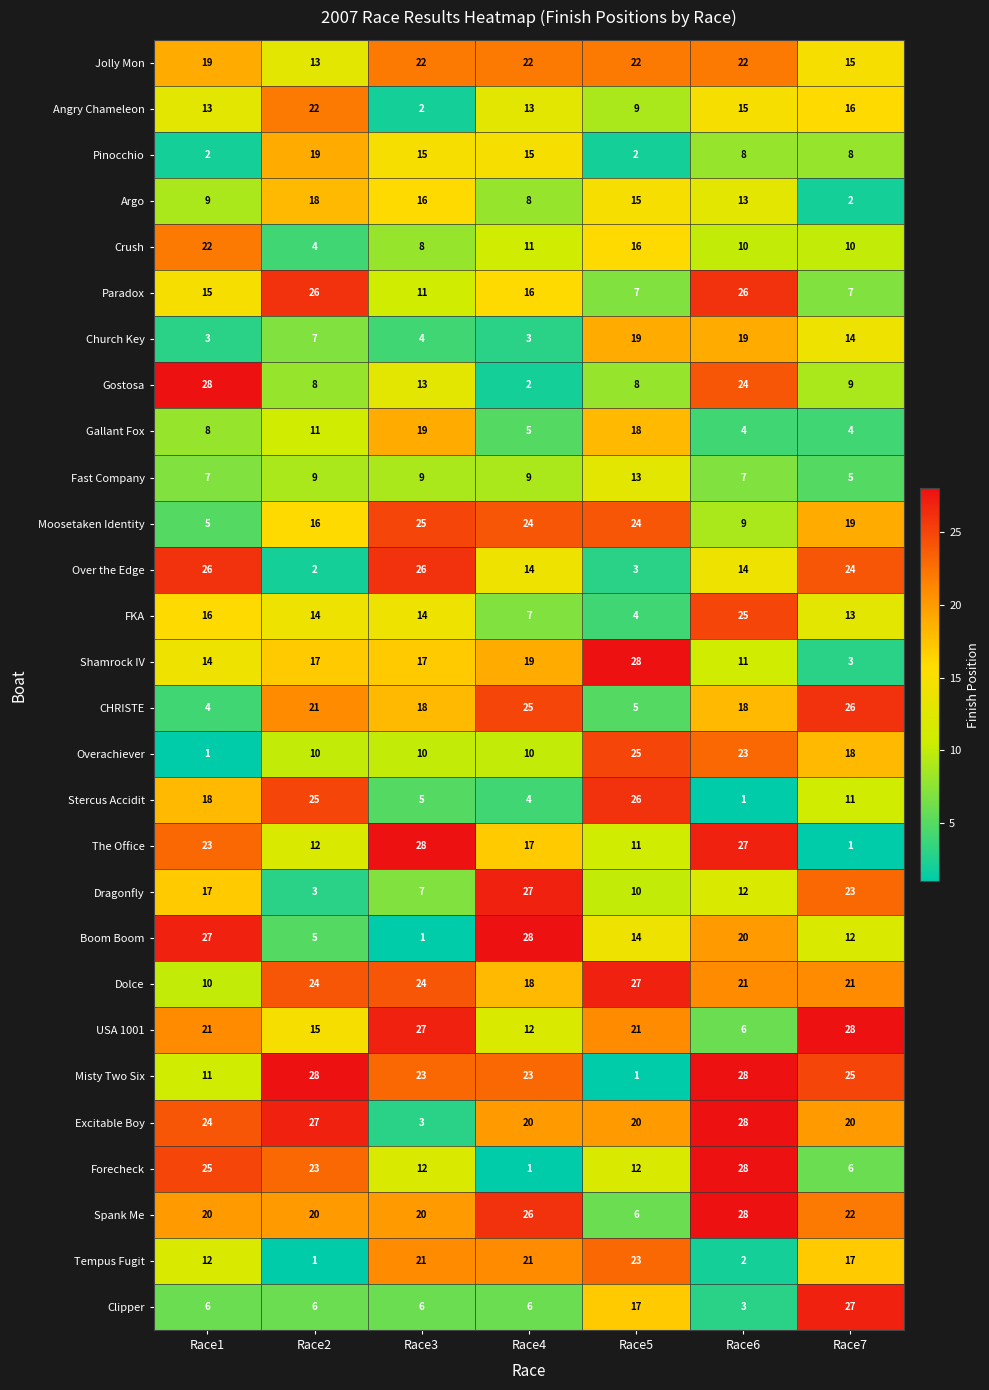

At Race1, list the series in order from largest to smallest.

Gostosa, Boom Boom, Over the Edge, Forecheck, Excitable Boy, The Office, Crush, USA 1001, Spank Me, Jolly Mon, Stercus Accidit, Dragonfly, FKA, Paradox, Shamrock IV, Angry Chameleon, Tempus Fugit, Misty Two Six, Dolce, Argo, Gallant Fox, Fast Company, Clipper, Moosetaken Identity, CHRISTE, Church Key, Pinocchio, Overachiever